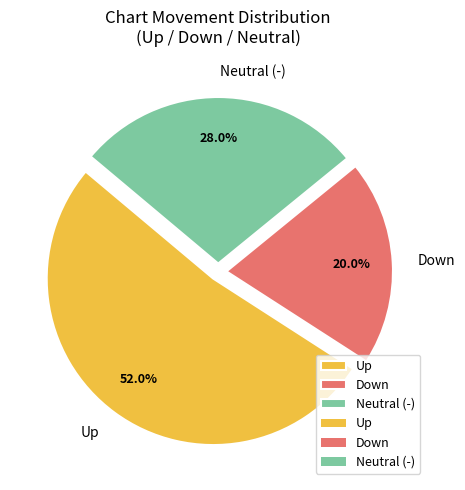

Approximately how many times larger is the value at Up compared to Down?

2.6